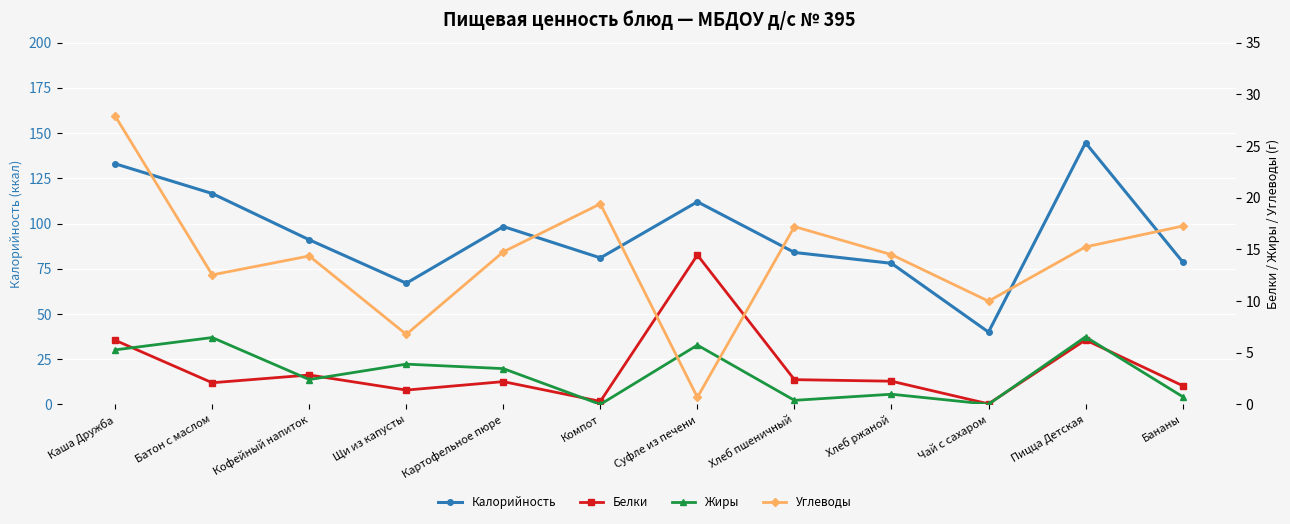

Where is the first local maximum for Калорийность?

Картофельное пюре